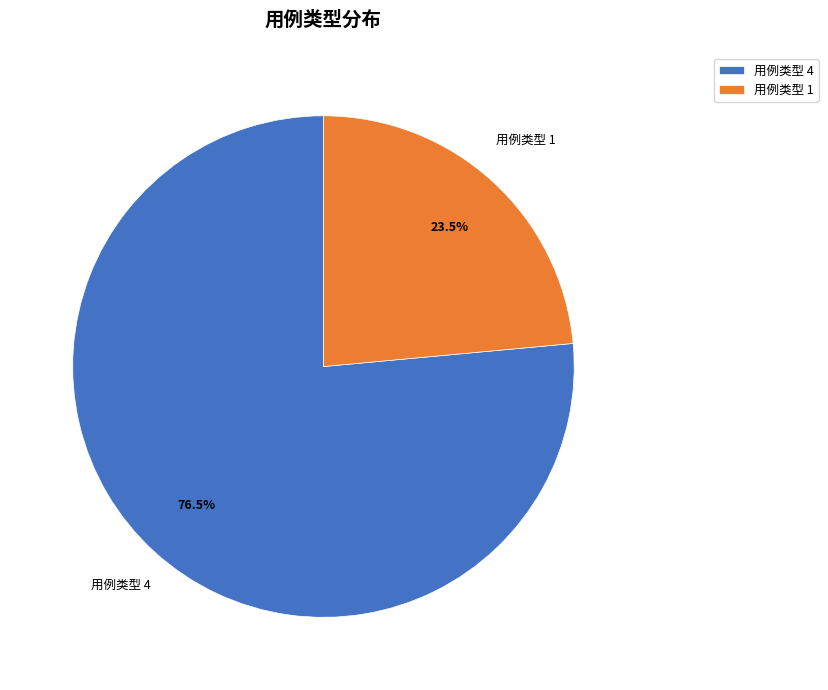

Is there a majority slice in this chart?

Yes